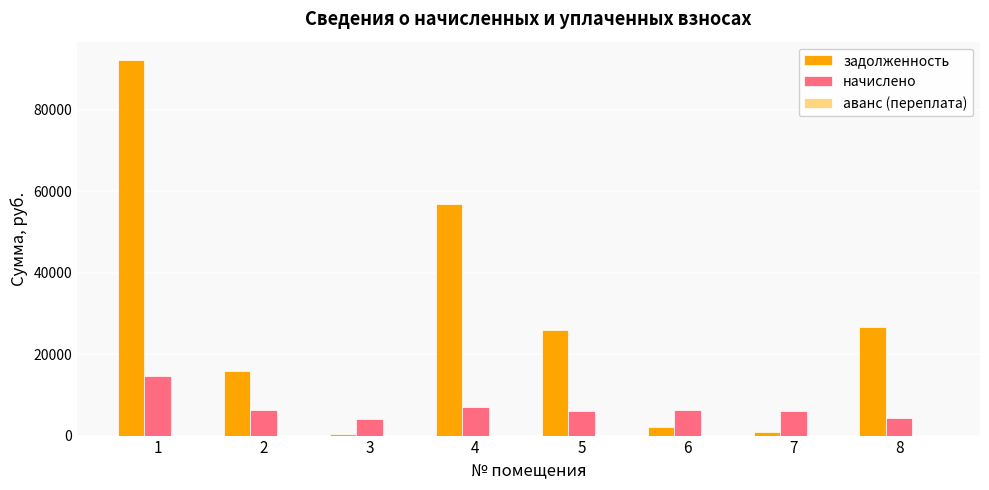

How many data points does each series have?

8